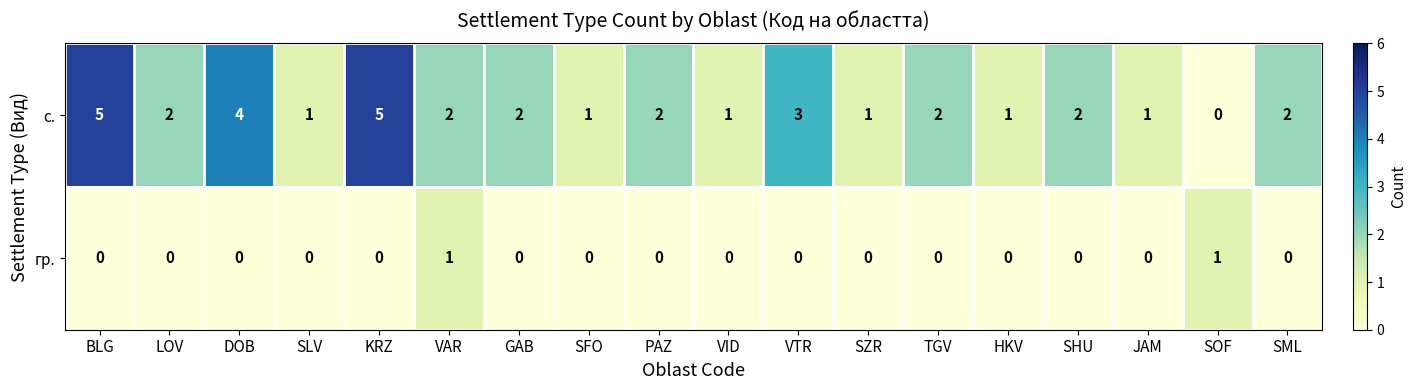

How many гр. values are between 0 and 1?

18